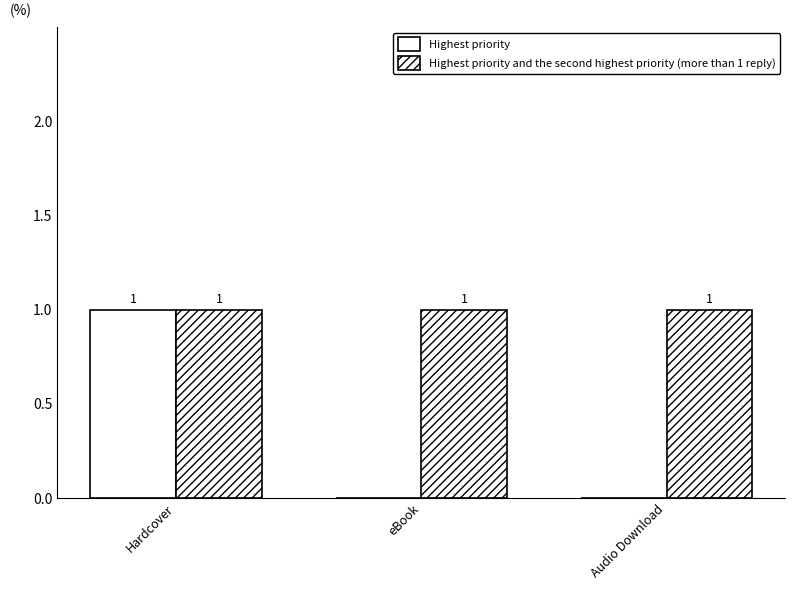

How many groups of bars are there?

3